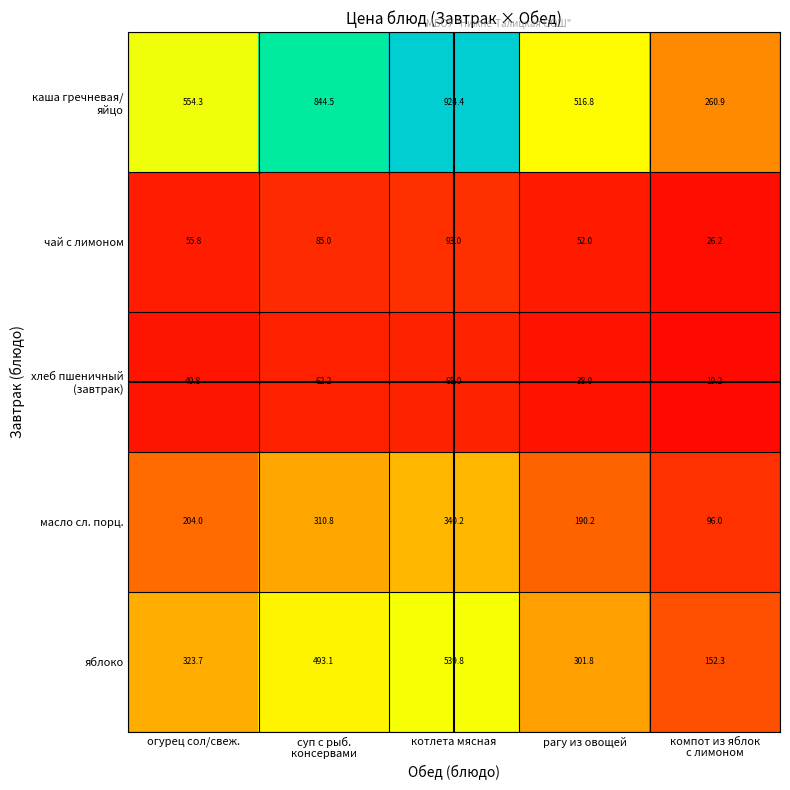

At which label is яблоко closest to 346?

огурец сол/свеж.